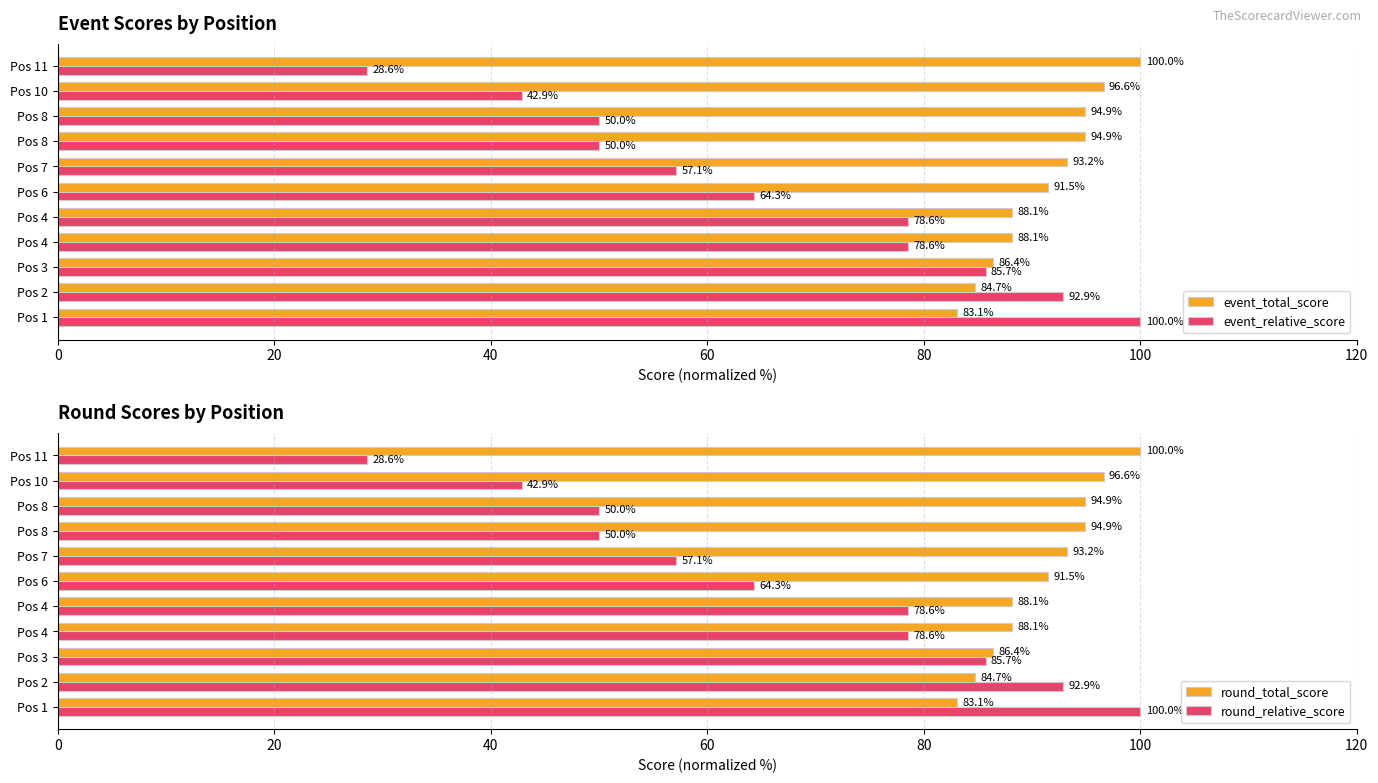

How many data points in event_relative_score are less than 64?

5